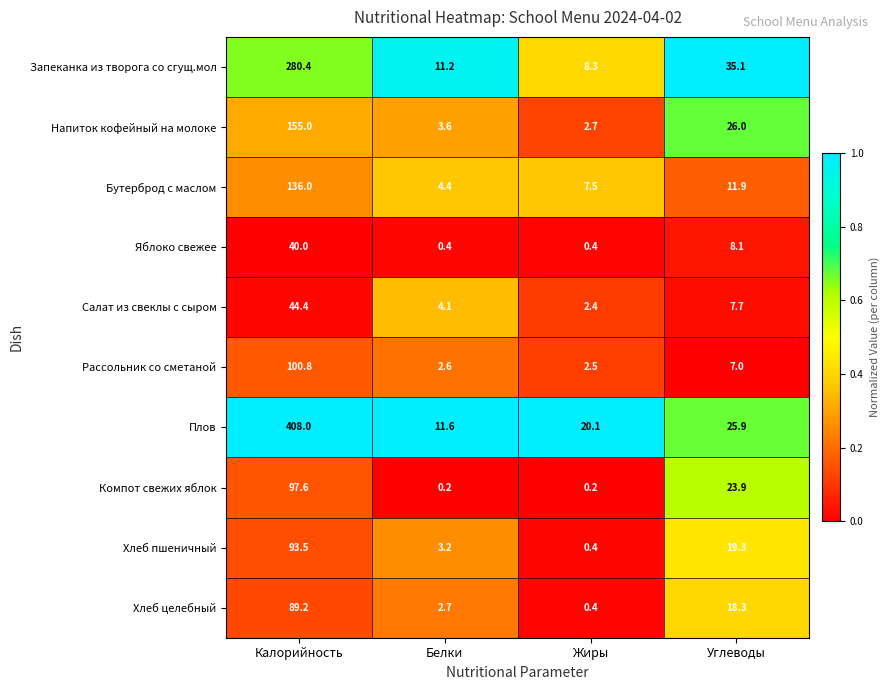

List the series in order of their peak value, highest first.

Плов, Запеканка из творога со сгущ.мол, Напиток кофейный на молоке, Бутерброд с маслом, Рассольник со сметаной, Компот свежих яблок, Хлеб пшеничный, Хлеб целебный, Салат из свеклы с сыром, Яблоко свежее